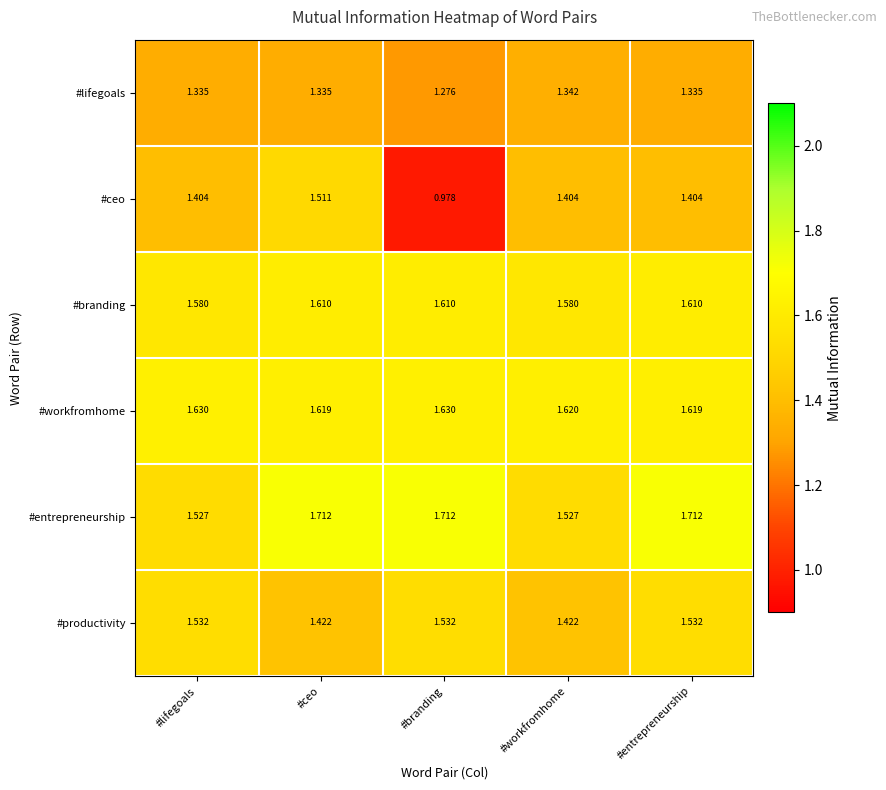

At which label does #lifegoals reach its peak?

#workfromhome